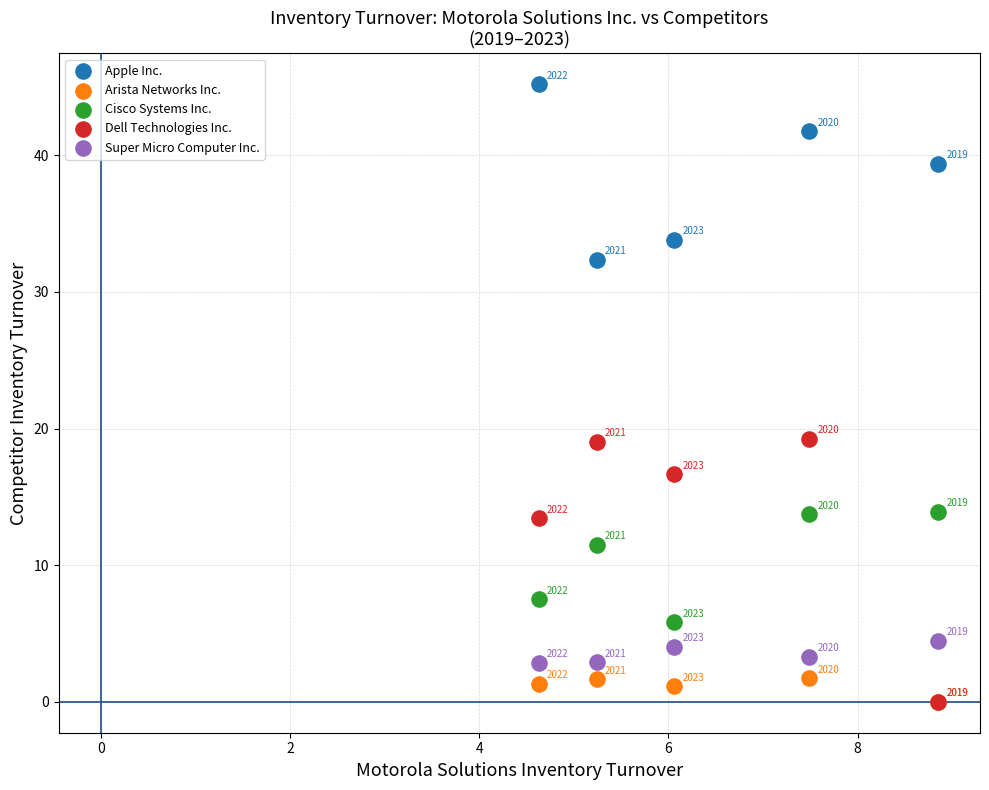

In the Cisco Systems Inc. series, what Y value is closest to 9?

7.5